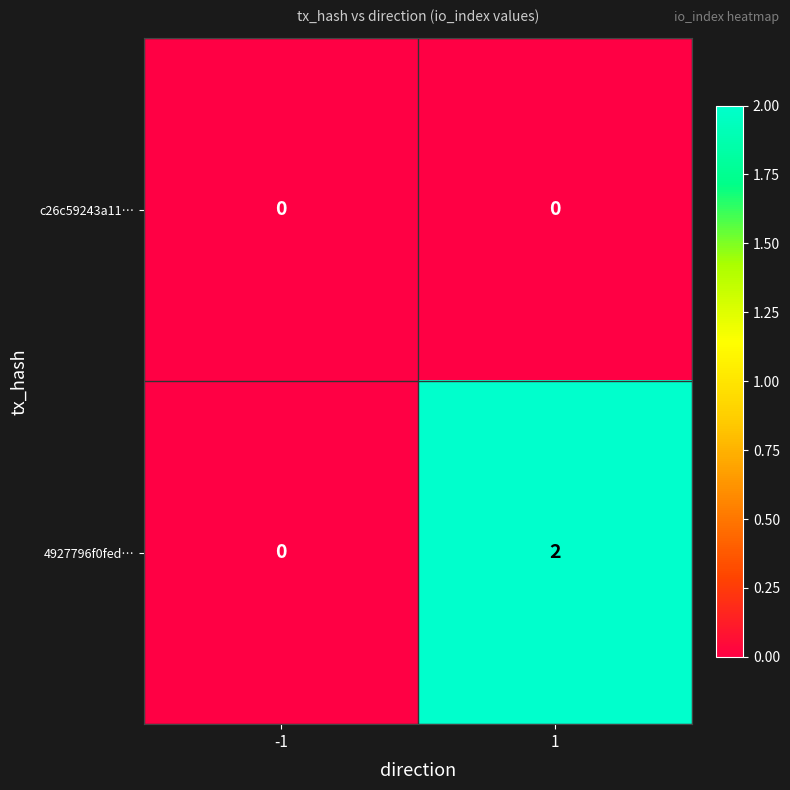

Rank the series by their average value, from lowest to highest.

c26c59243a11…, 4927796f0fed…